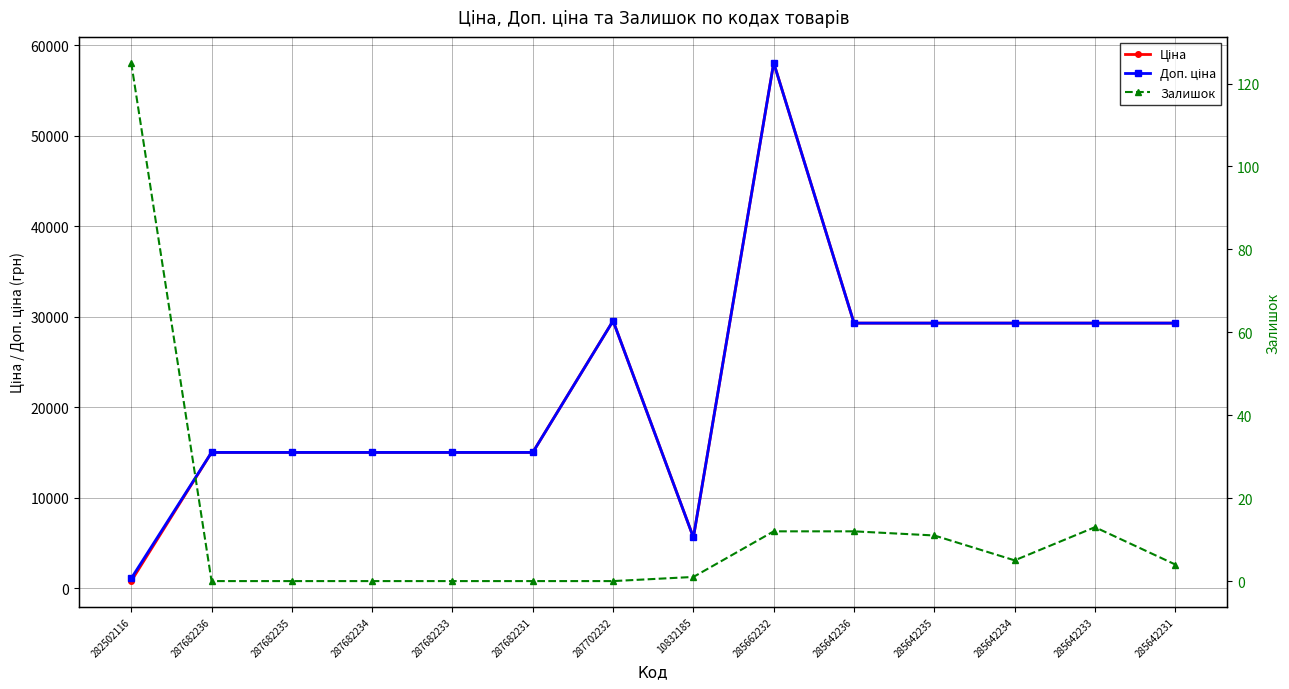

What is the average value of the Залишок series?

13.1